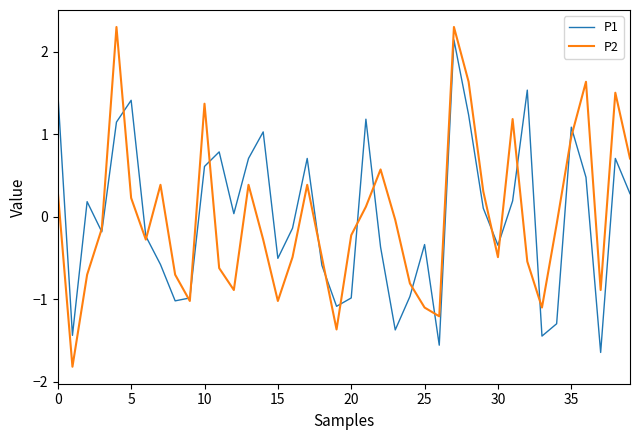

What is the maximum value shown in the chart?

2.3